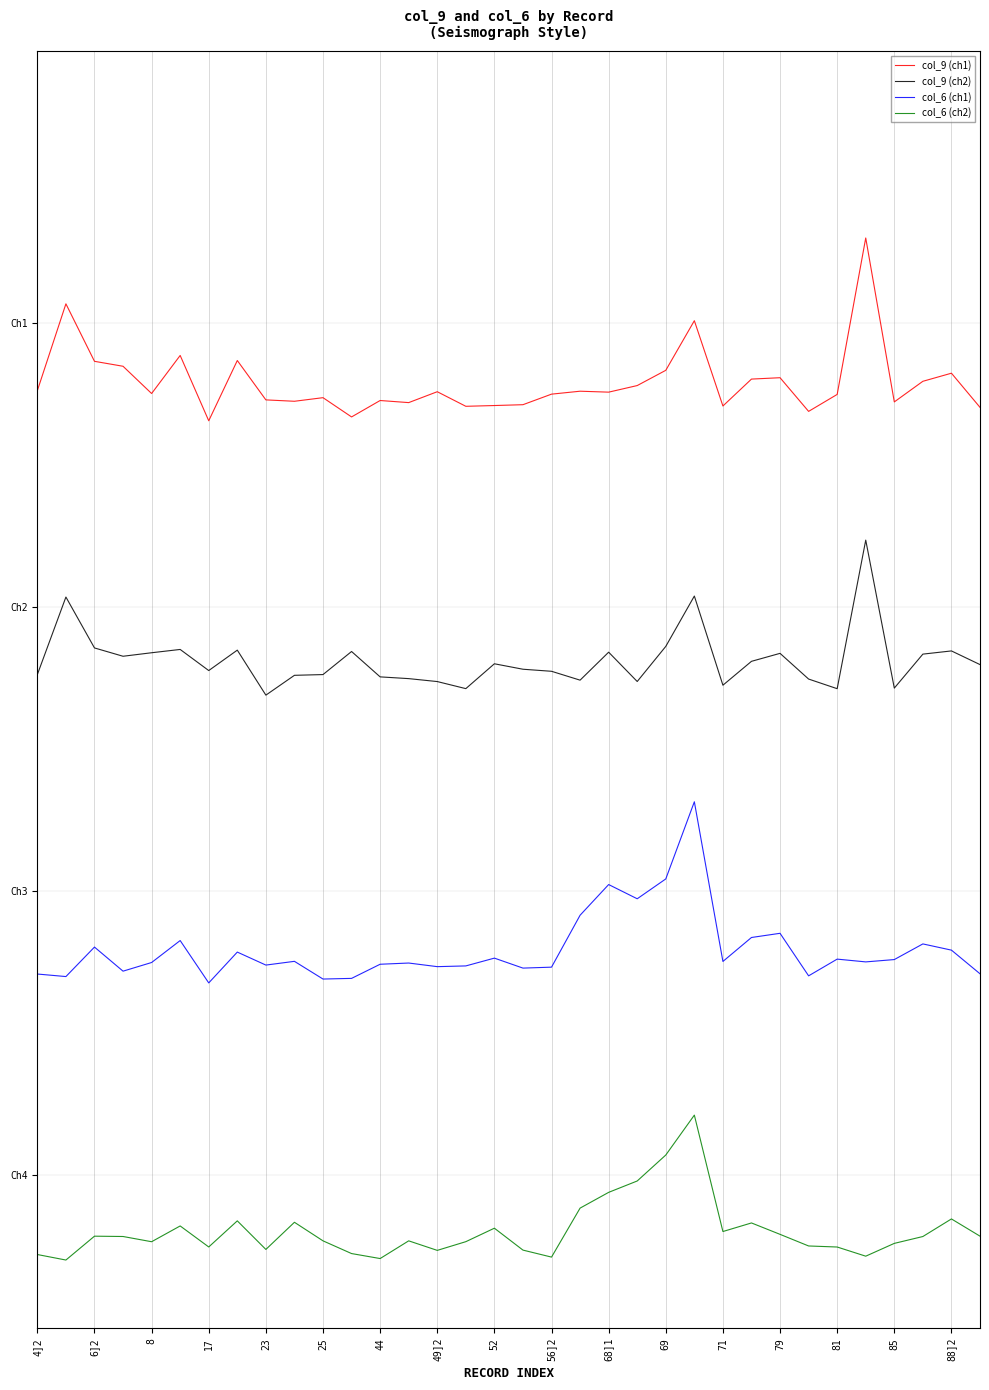

What is the greatest value displayed?

4.3